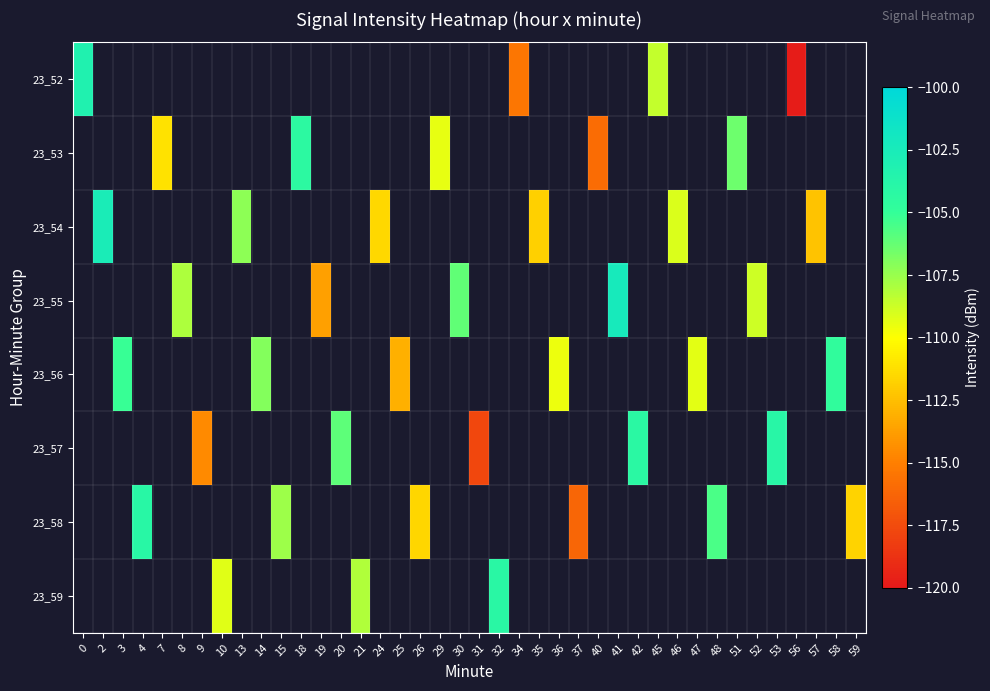

At how many categories does at least one series exceed -111?

26